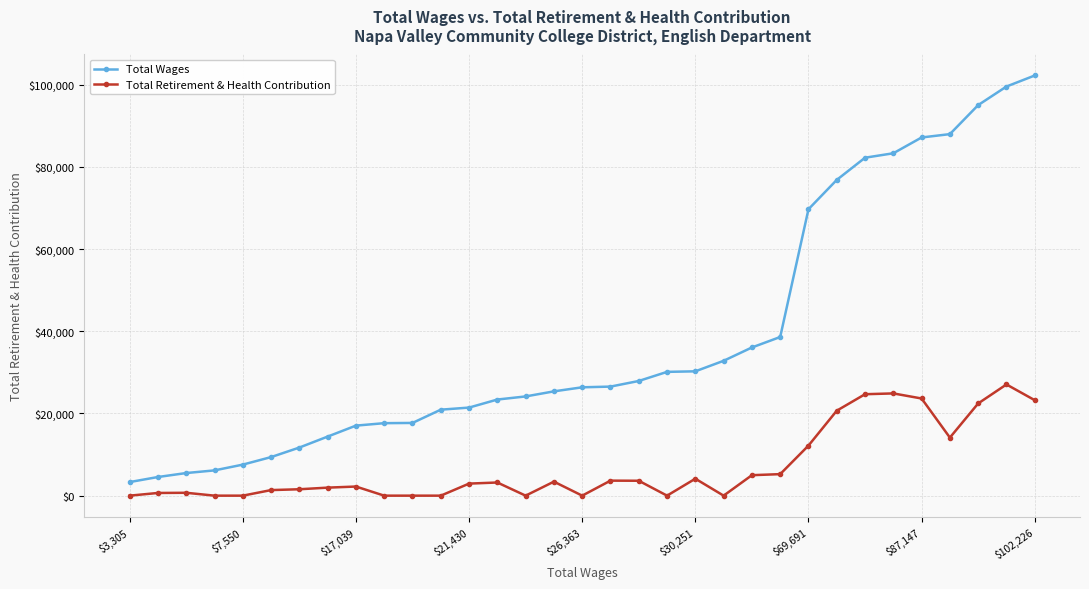

Which series has the largest total across all categories?

Total Wages